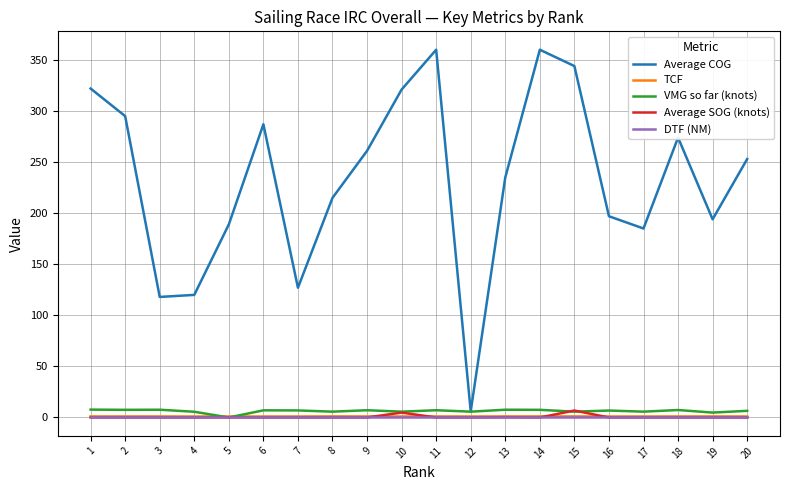

What are all the series names shown in the legend?

Average COG, TCF, VMG so far (knots), Average SOG (knots), DTF (NM)